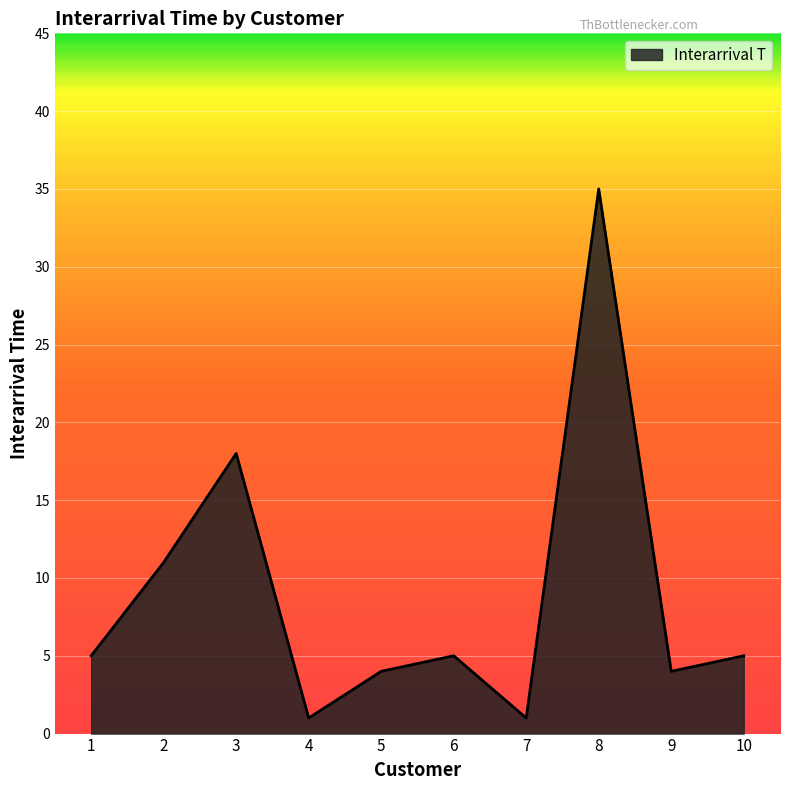

The chart shows a value of 3 at 6. True or false?

False